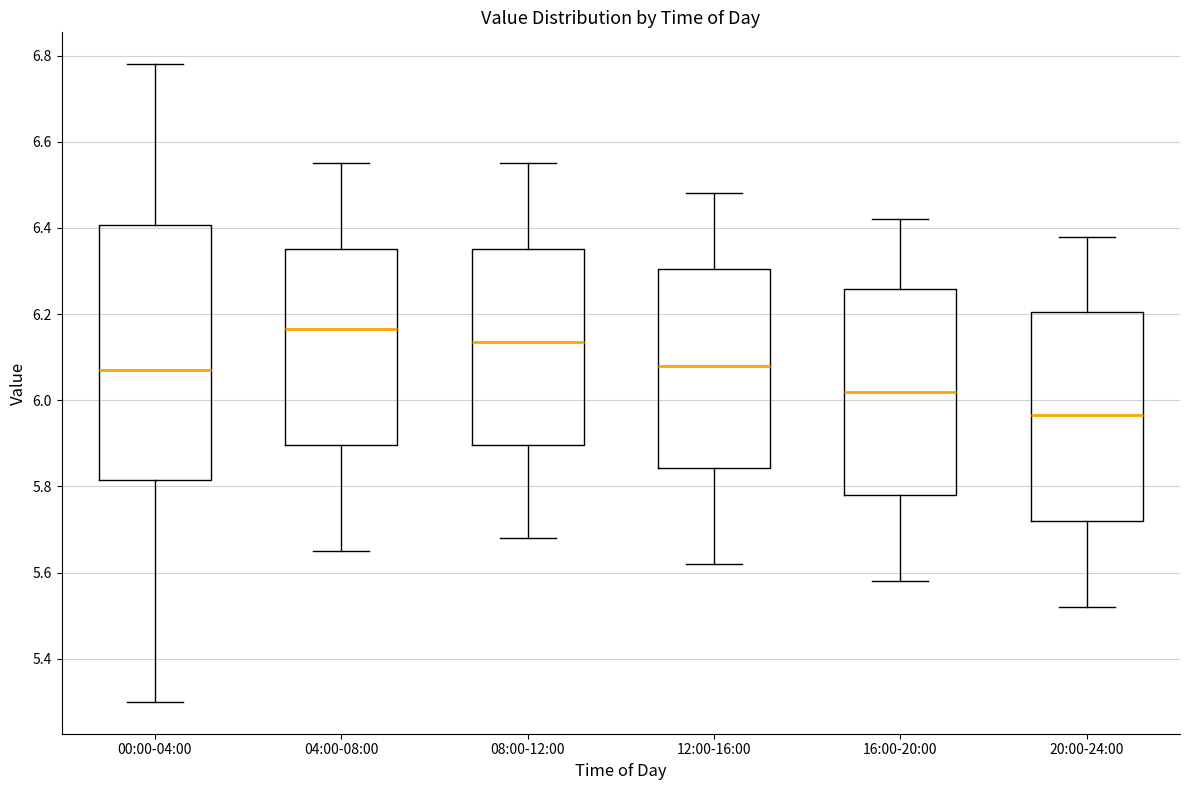

Reading left to right, transcribe this box plot: for each box, give where its median line is, the range the box spans, and where its two whiskers end, as read against the y-axis. The values are not printed on the chart, so give them approximately, as read against the axis.

00:00-04:00: median 6.08, box 5.82 to 6.40, whiskers 5.30 to 6.78
04:00-08:00: median 6.16, box 5.90 to 6.36, whiskers 5.66 to 6.56
08:00-12:00: median 6.14, box 5.90 to 6.36, whiskers 5.68 to 6.56
12:00-16:00: median 6.08, box 5.84 to 6.30, whiskers 5.62 to 6.48
16:00-20:00: median 6.02, box 5.78 to 6.26, whiskers 5.58 to 6.42
20:00-24:00: median 5.96, box 5.72 to 6.20, whiskers 5.52 to 6.38